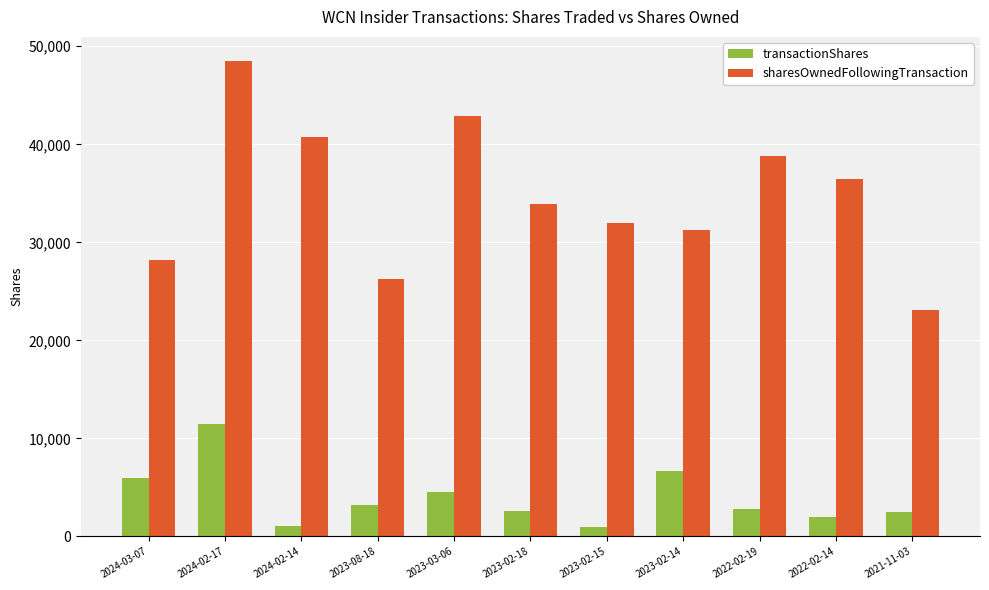

What is the total value across all series at 2022-02-14?

38417